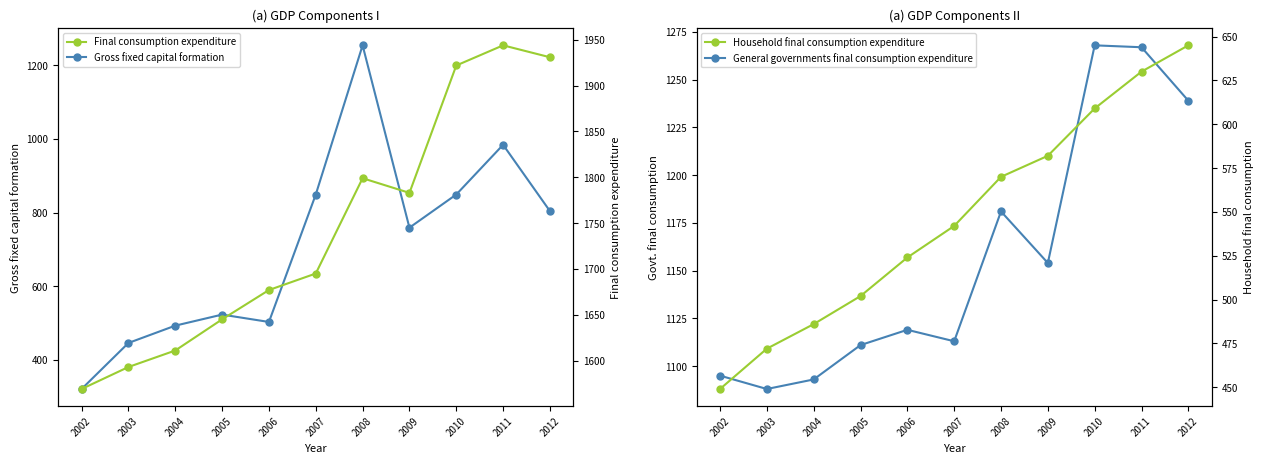

The value of Household final consumption expenditure at 2003 is 650. True or false?

False